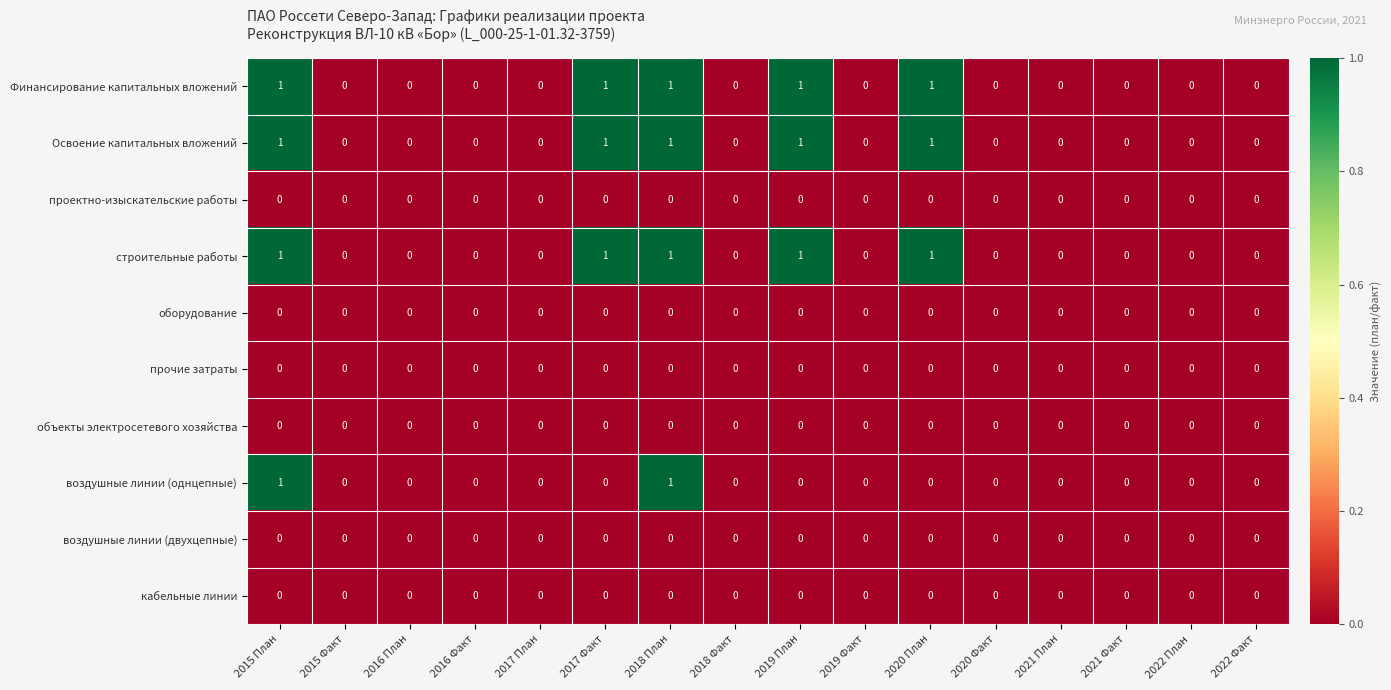

The прочие затраты series shows 0 at 2018 План. True or false?

True